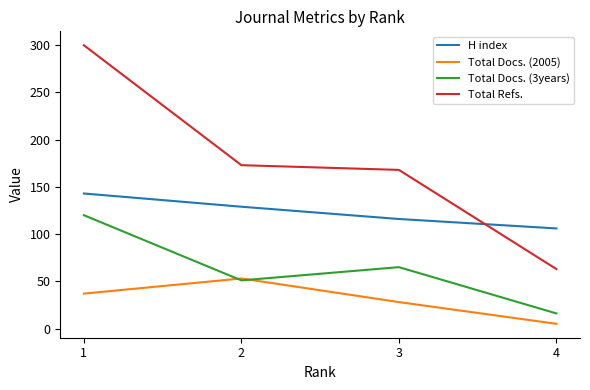

What is the sum of all Total Docs. (2005) values?

123